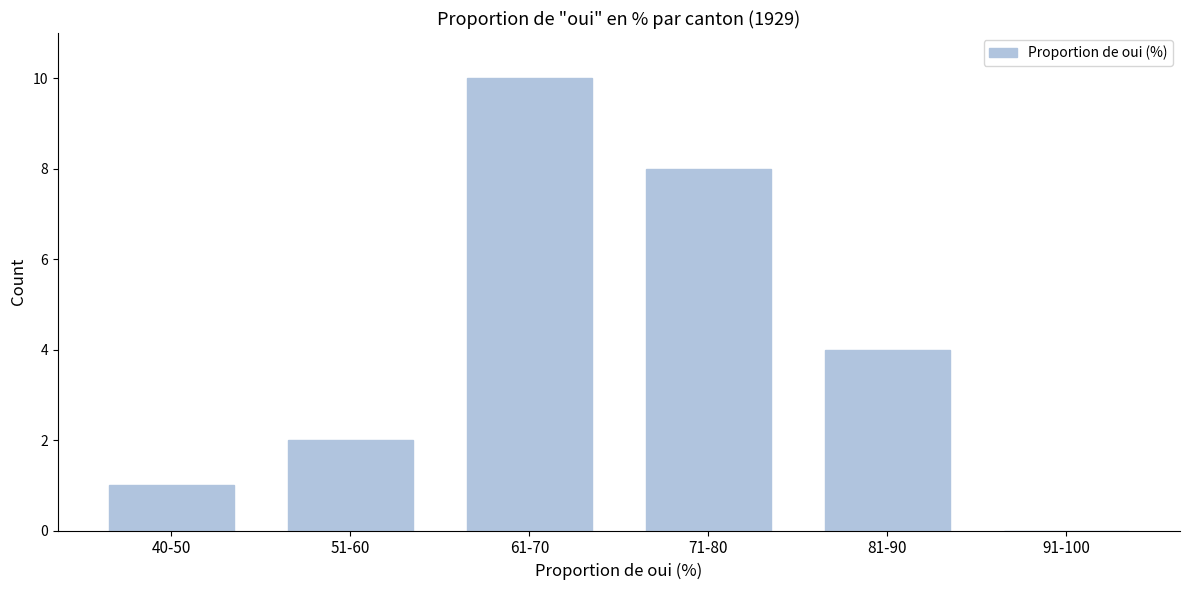

Reading left to right, transcribe all the data shown in this chart.

40-50=1	51-60=2	61-70=10	71-80=8	81-90=4	91-100=0